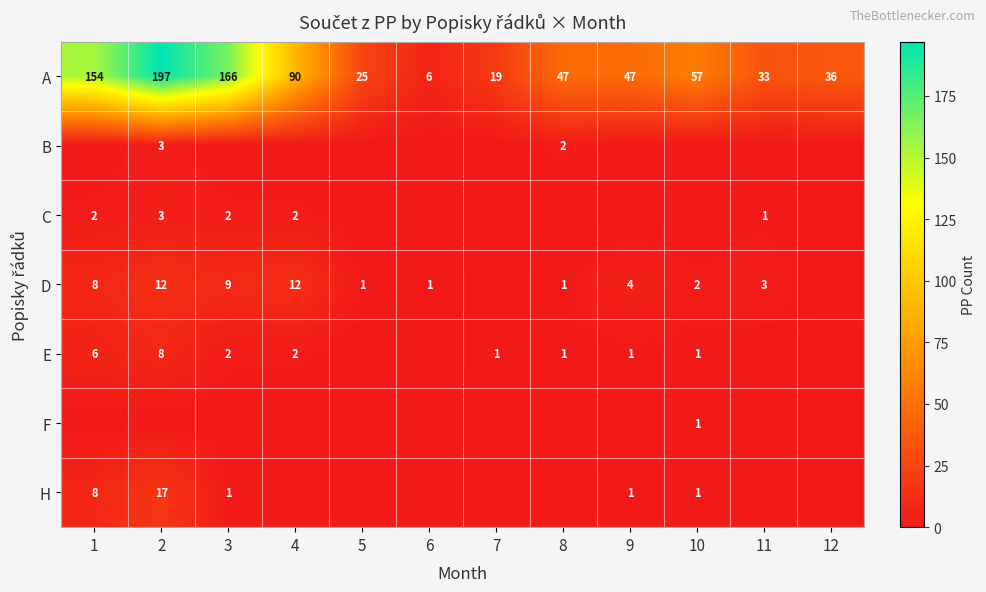

The E series shows 1 at 1. True or false?

False